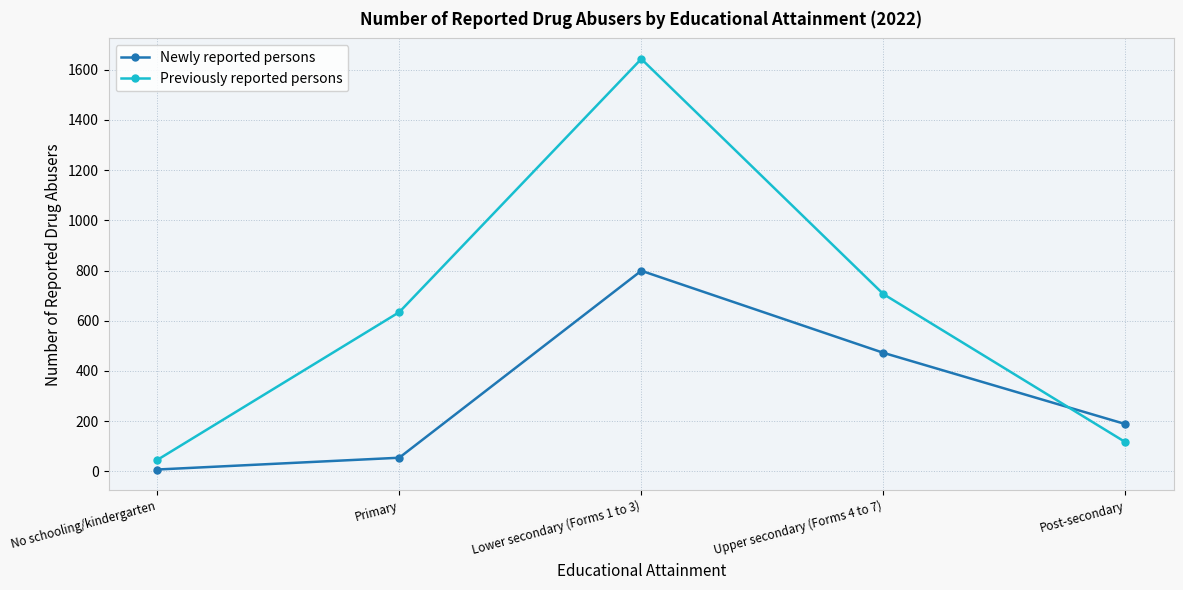

How many data points in Newly reported persons are less than 188?

2